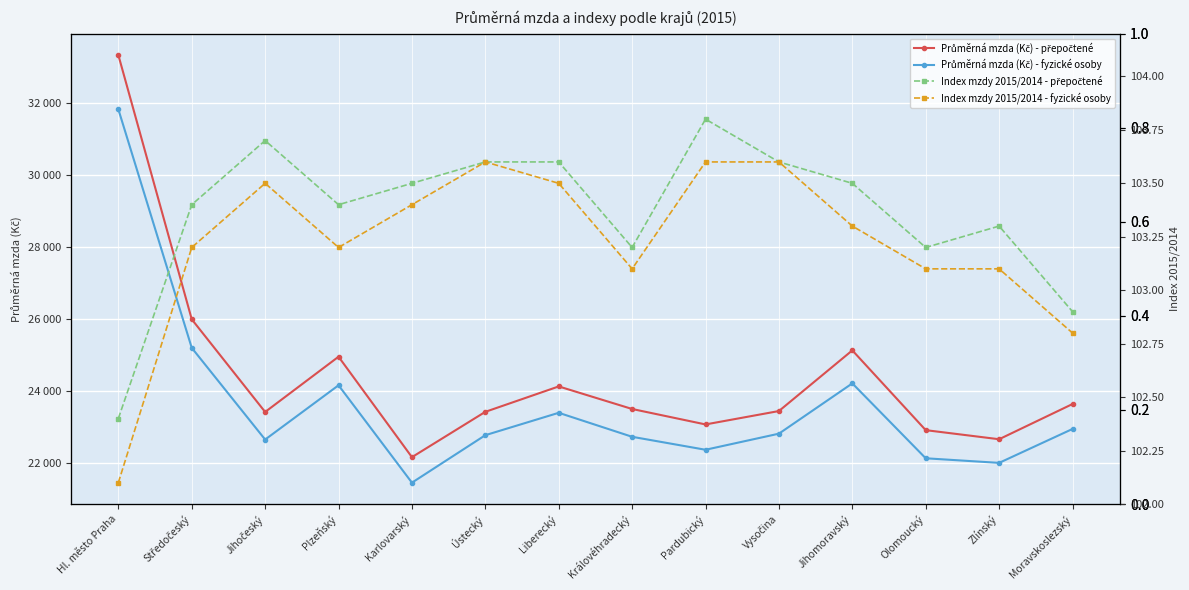

What is the sum of all Index mzdy 2015/2014 - přepočtené values?

1447.1